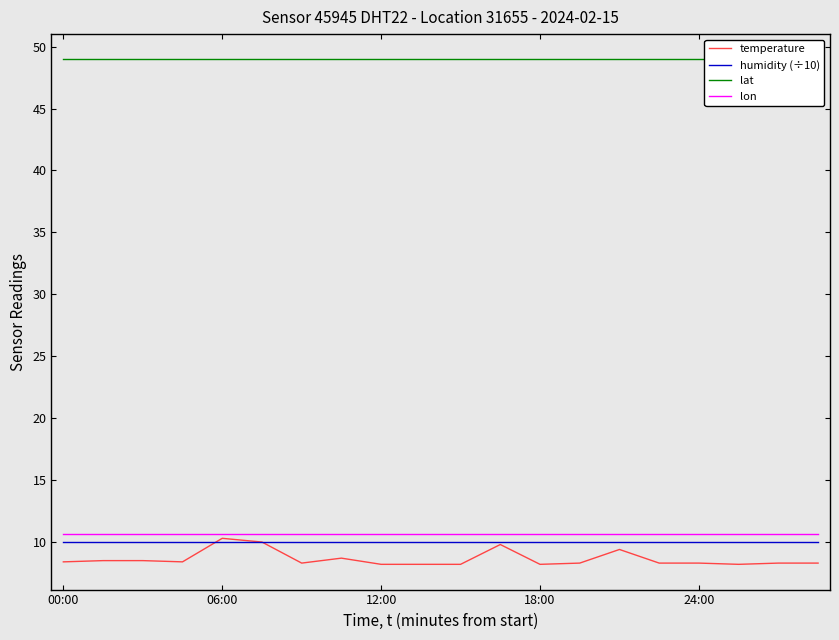

Count the number of categories in the chart.

20